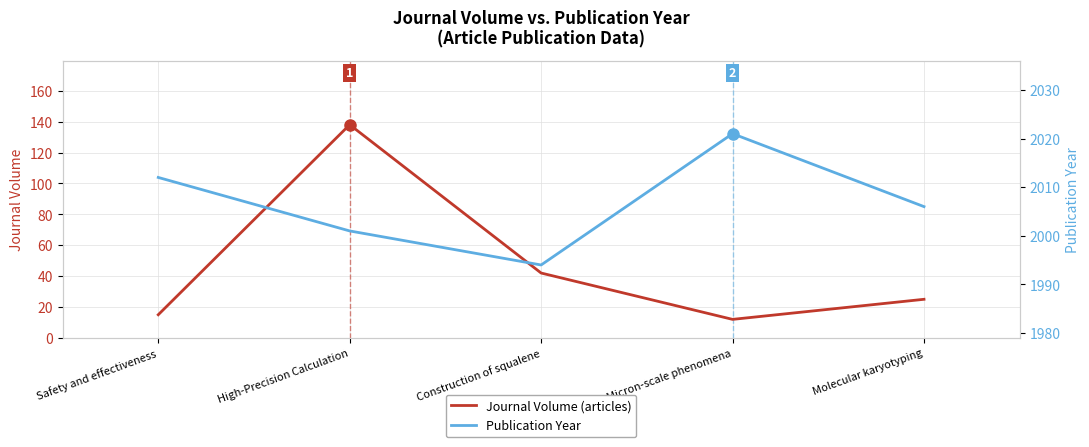

Does the chart have visible grid lines?

Yes